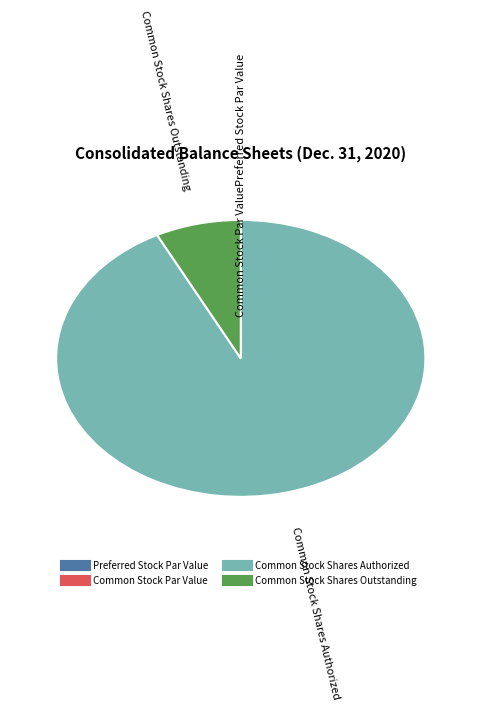

Is there a majority slice in this chart?

Yes